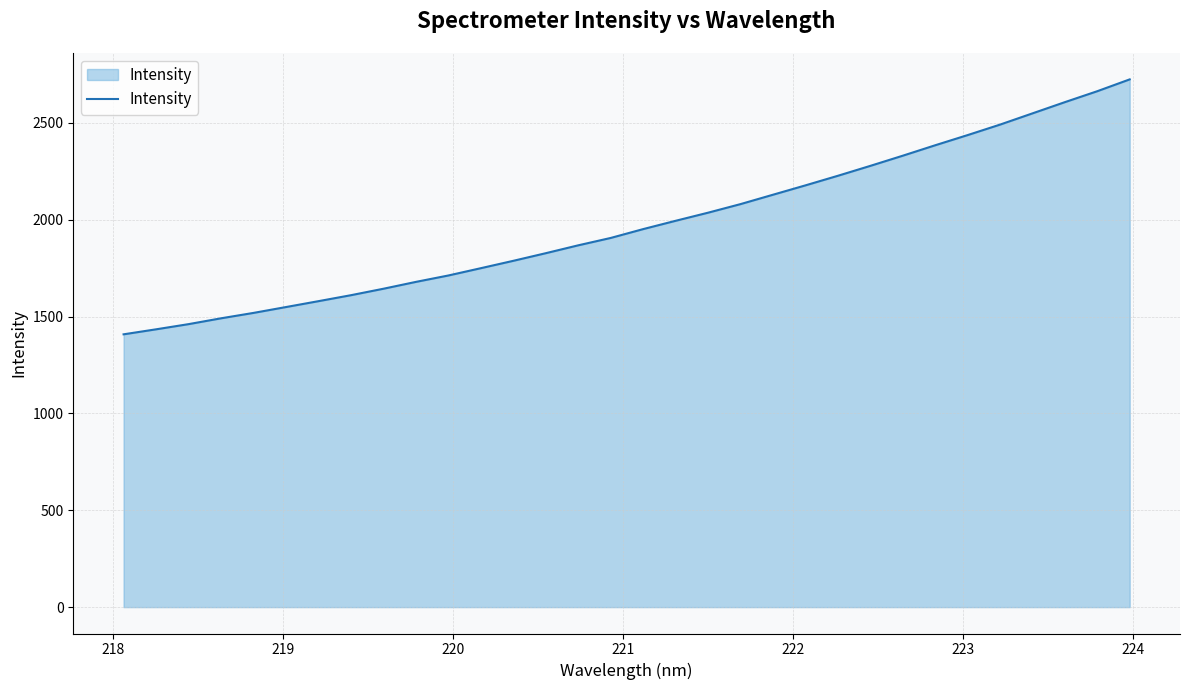

What is the smallest value displayed?

1408.5